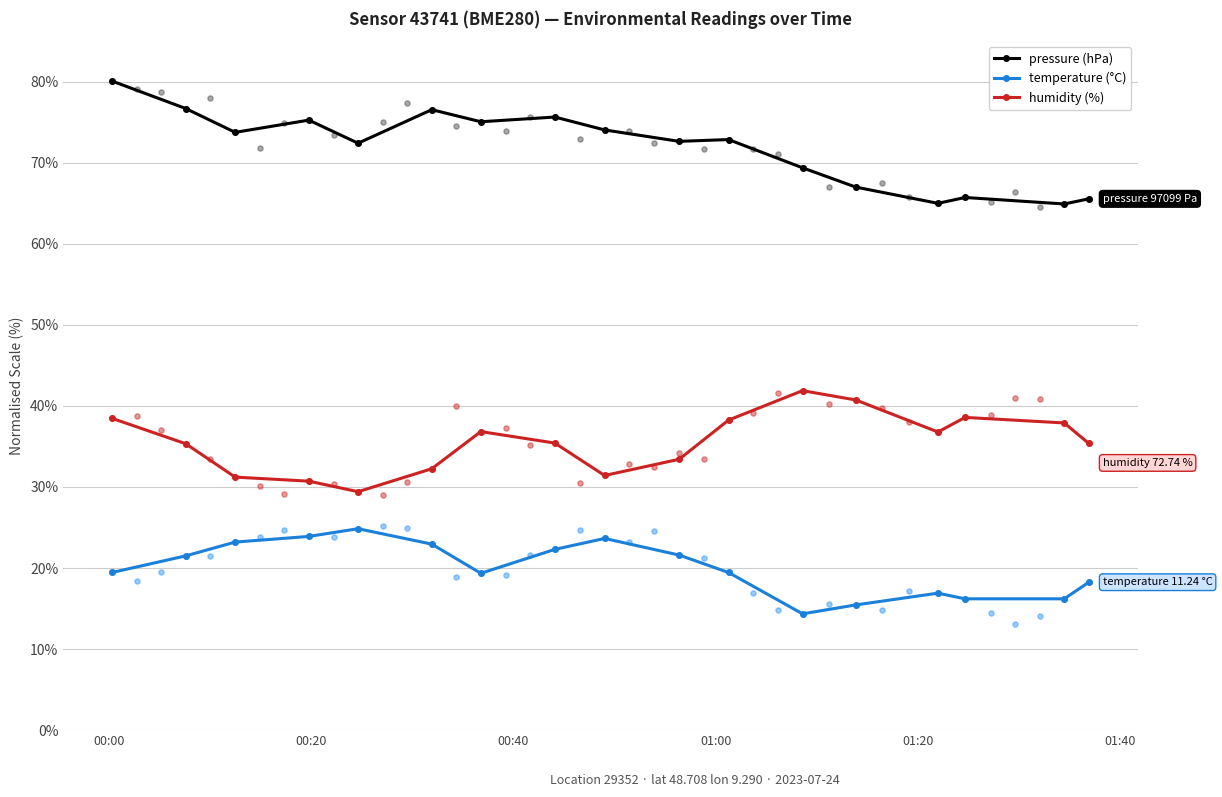

At how many categories does at least one series exceed 27?

17